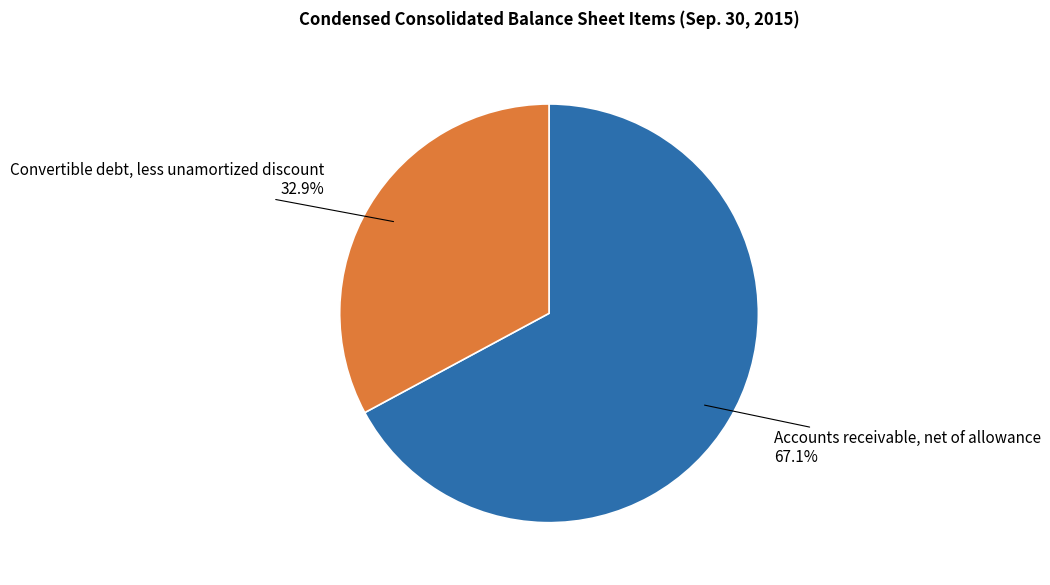

Which slice represents more than half of the pie?

Accounts receivable, net of allowance